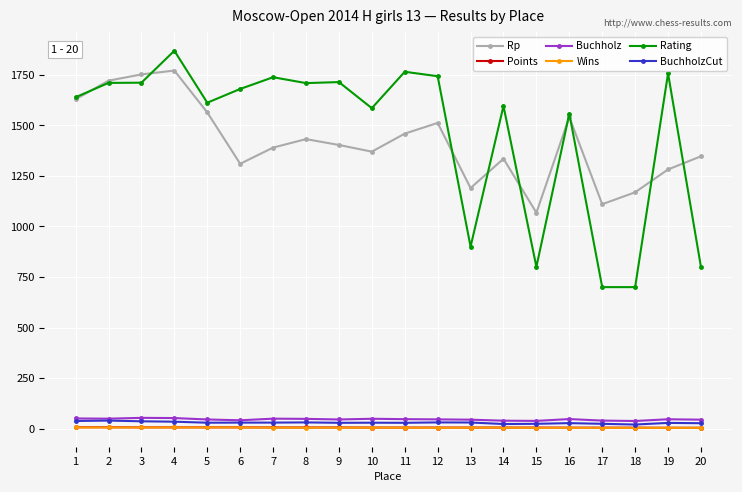

What is the greatest value displayed?

1869.0